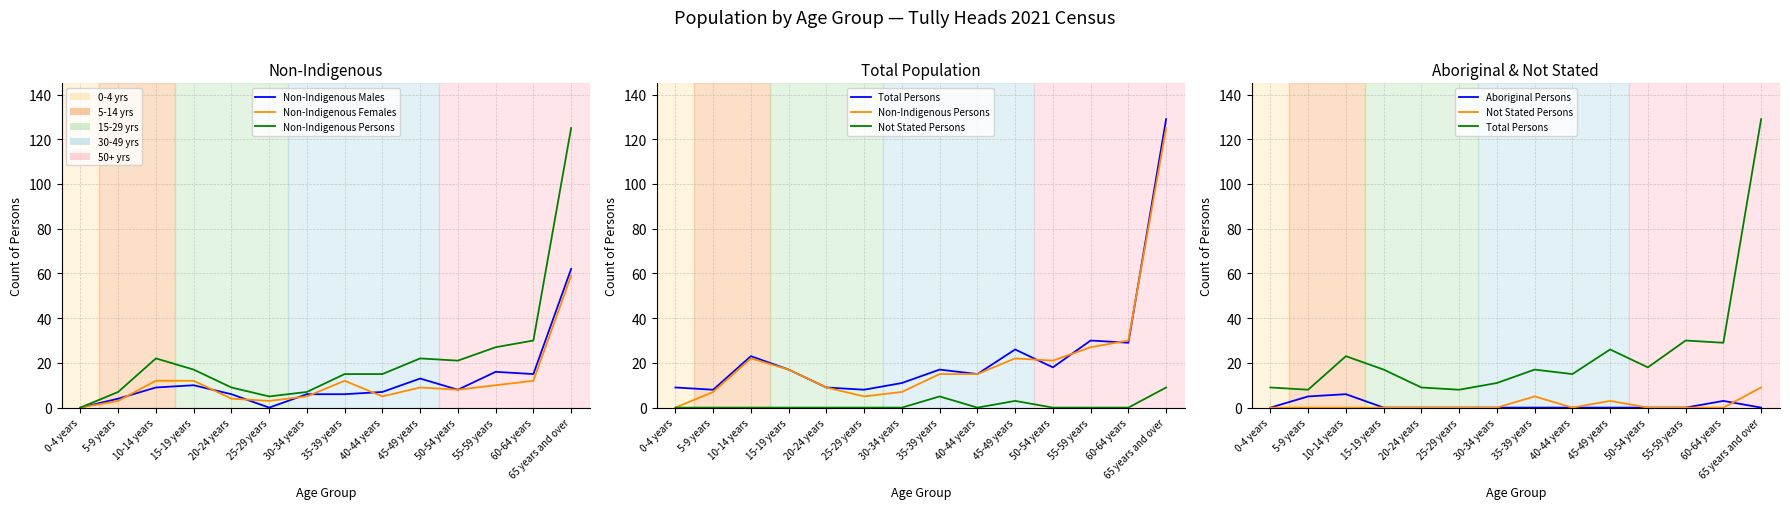

Reading left to right, extract all data points from this chart.

Non-Indigenous Males: 0	4	9	10	6	0	6	6	7	13	8	16	15	62
Non-Indigenous Females: 0	3	12	12	4	3	5	12	5	9	8	10	12	59
Non-Indigenous Persons: 0	7	22	17	9	5	7	15	15	22	21	27	30	125
Total Persons: 9	8	23	17	9	8	11	17	15	26	18	30	29	129
Not Stated Persons: 0	0	0	0	0	0	0	5	0	3	0	0	0	9
Aboriginal Persons: 0	5	6	0	0	0	0	0	0	0	0	0	3	0